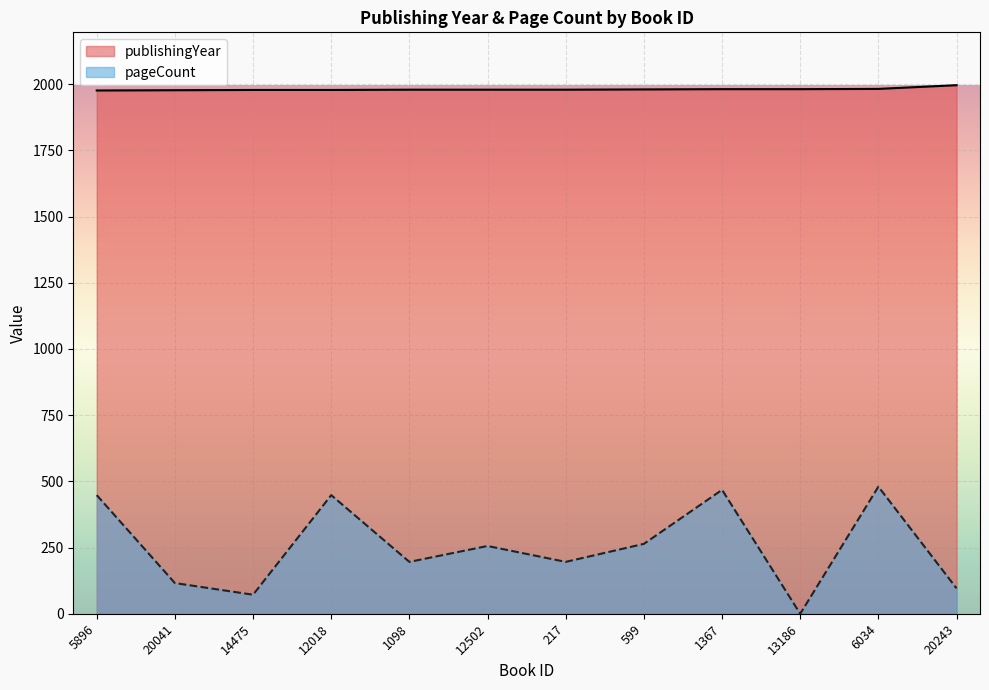

Which series has the largest total across all categories?

publishingYear